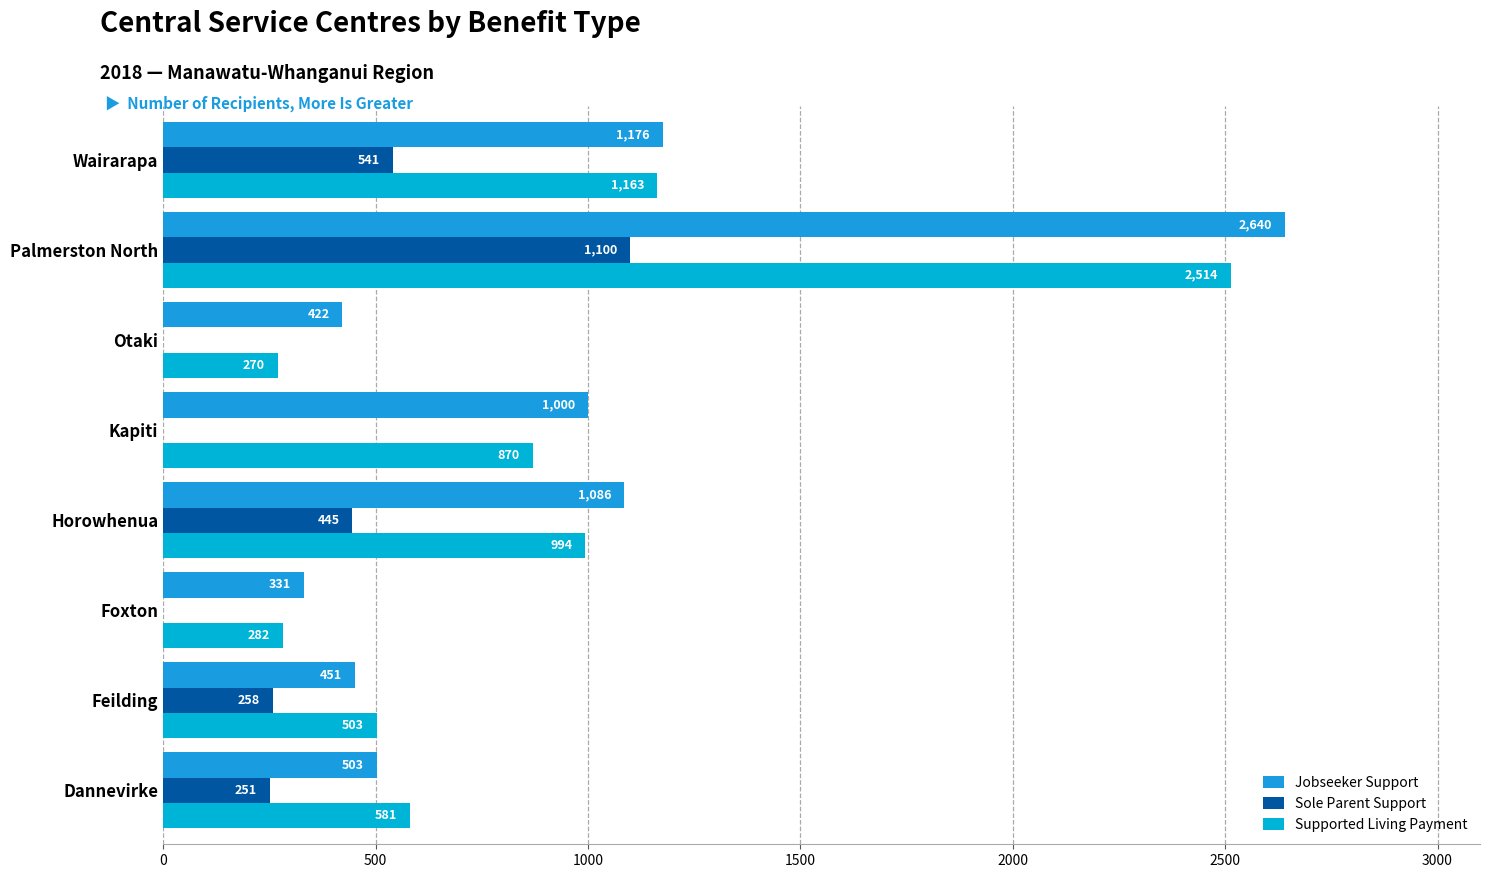

How many positive values does the Sole Parent Support series have?

5